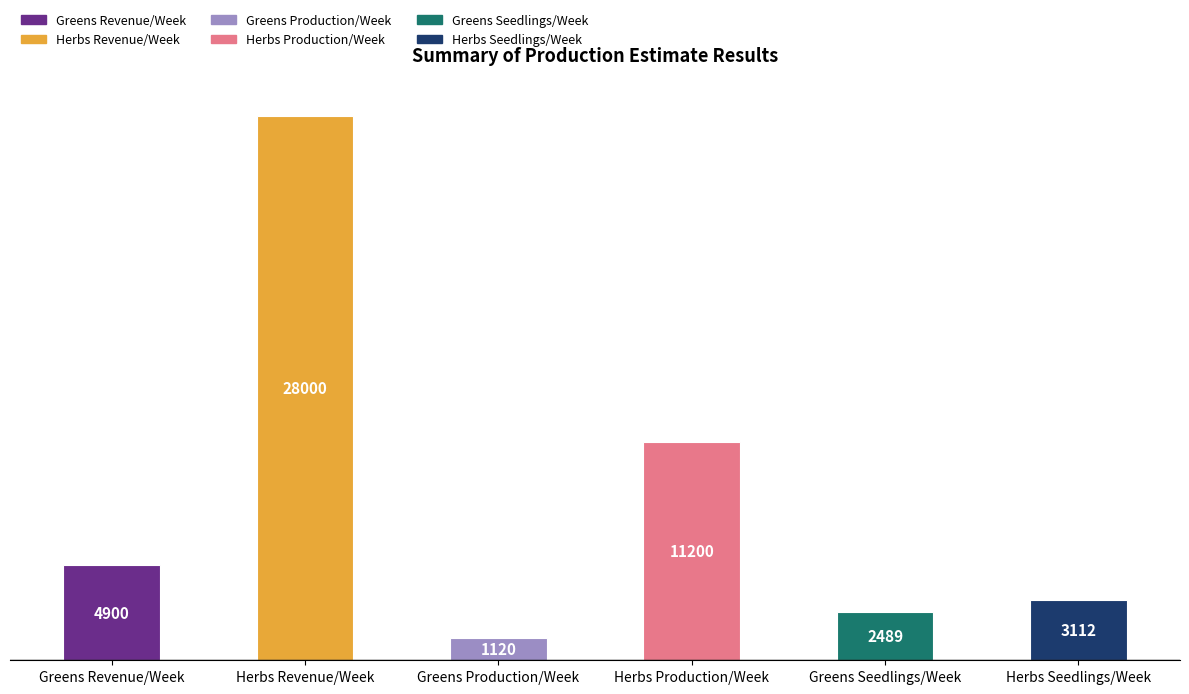

List the labels in order of value, largest first.

Herbs Revenue/Week, Herbs Production/Week, Greens Revenue/Week, Herbs Seedlings/Week, Greens Seedlings/Week, Greens Production/Week